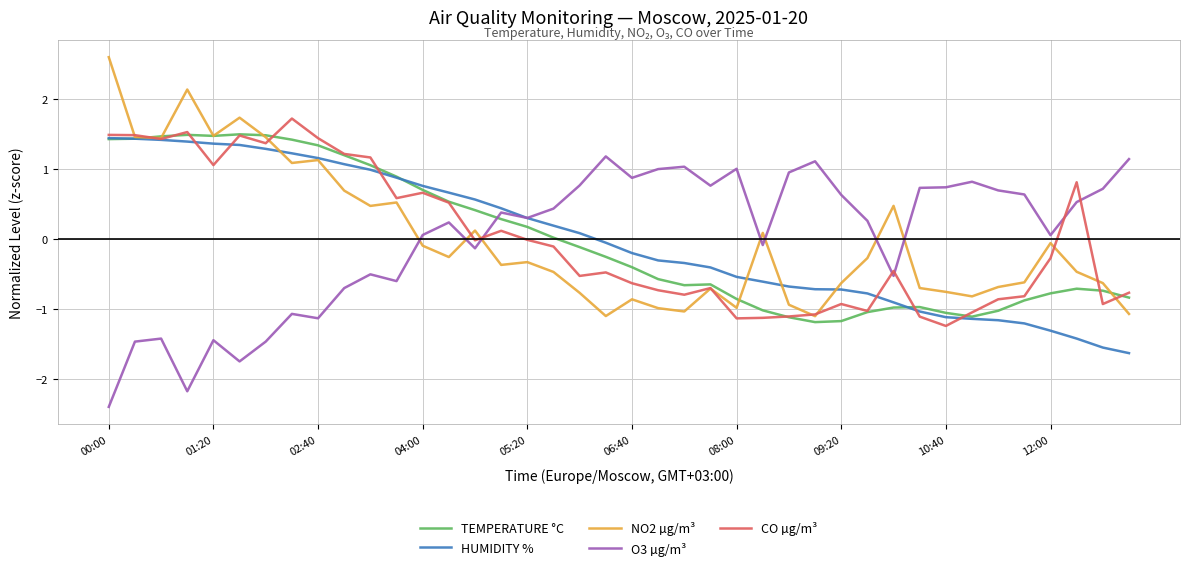

What is the minimum value for NO2 µg/m³?

-1.1